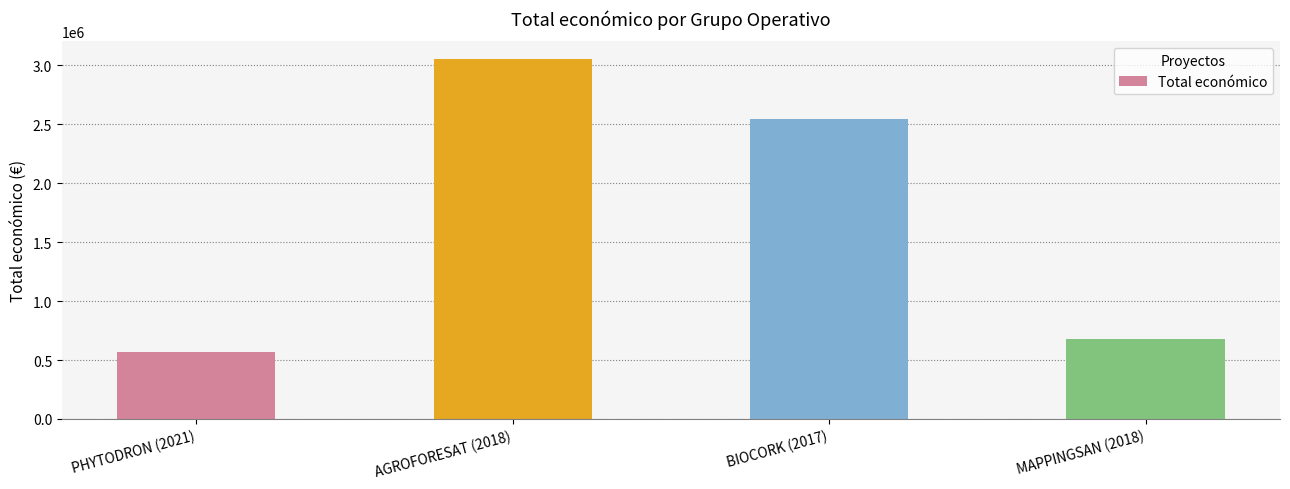

List the labels in order of value, smallest first.

PHYTODRON (2021), MAPPINGSAN (2018), BIOCORK (2017), AGROFORESAT (2018)